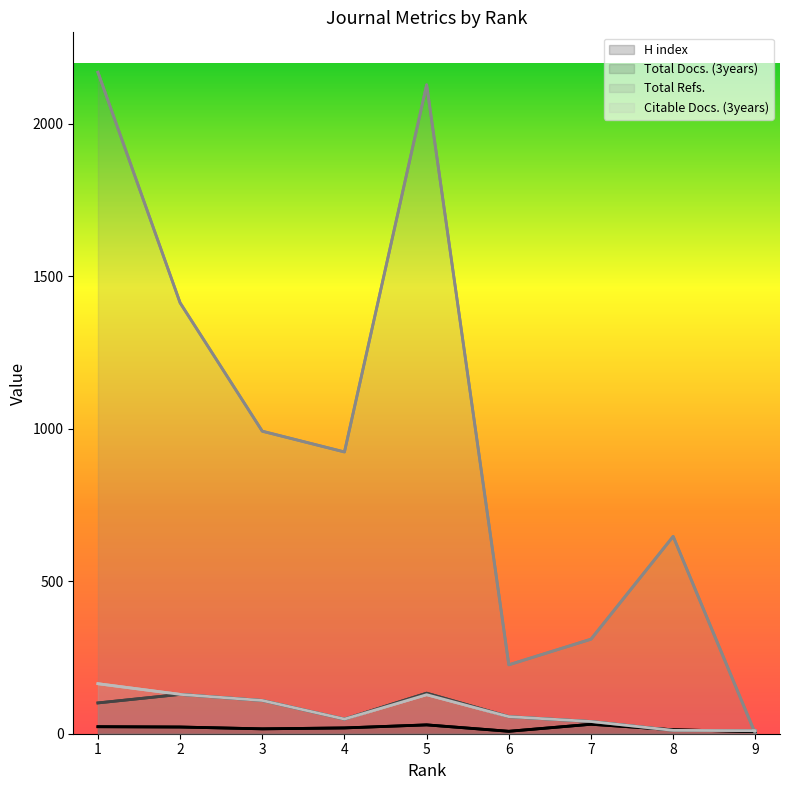

What are all the series names shown in the legend?

H index, Total Docs. (3years), Total Refs., Citable Docs. (3years)